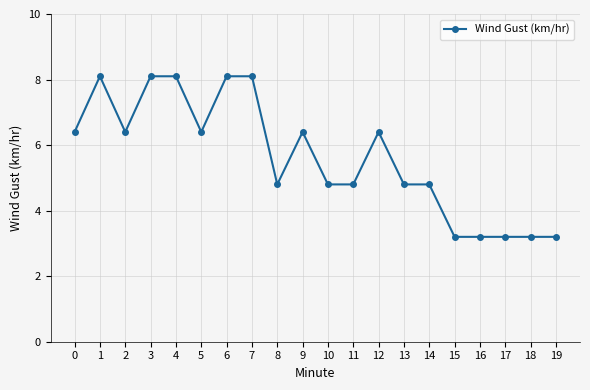

Reading left to right, what are all the values shown in this chart?

0=6.4	1=8.1	2=6.4	3=8.1	4=8.1	5=6.4	6=8.1	7=8.1	8=4.8	9=6.4	10=4.8	11=4.8	12=6.4	13=4.8	14=4.8	15=3.2	16=3.2	17=3.2	18=3.2	19=3.2